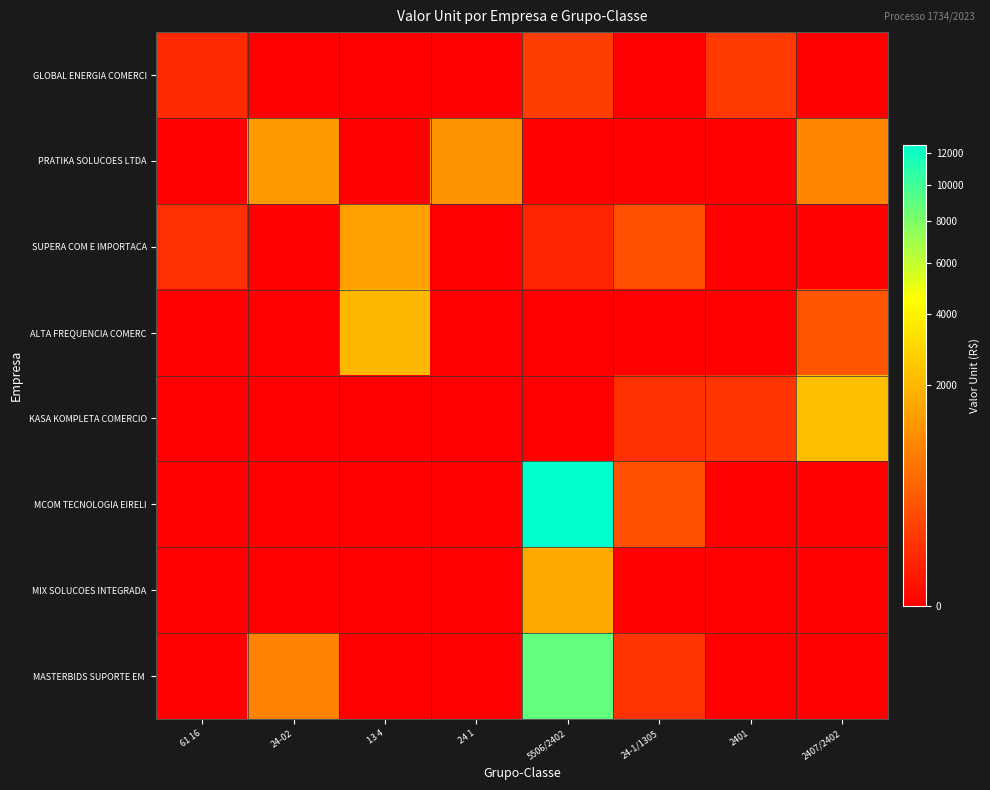

List the series in order of their peak value, highest first.

MCOM TECNOLOGIA EIRELI, MASTERBIDS SUPORTE EM, KASA KOMPLETA COMERCIO, ALTA FREQUENCIA COMERC, MIX SOLUCOES INTEGRADA, SUPERA COM E IMPORTACA, PRATIKA SOLUCOES LTDA, GLOBAL ENERGIA COMERCI